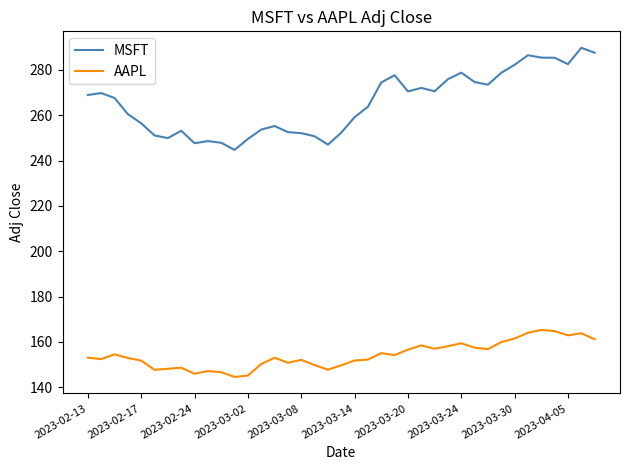

Which series has the largest total across all categories?

MSFT